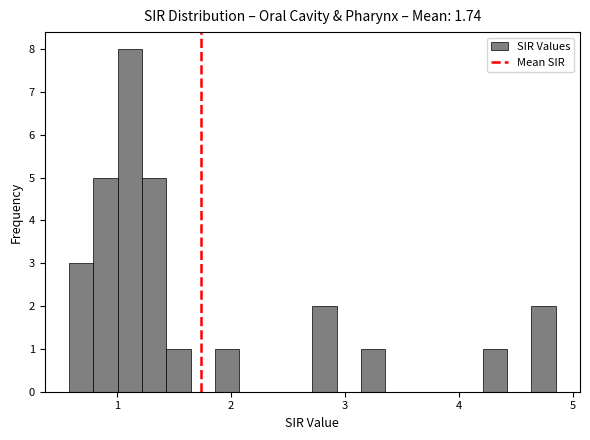

Read against the x-axis, roughly where is the centre of the tallest bar?

1.1